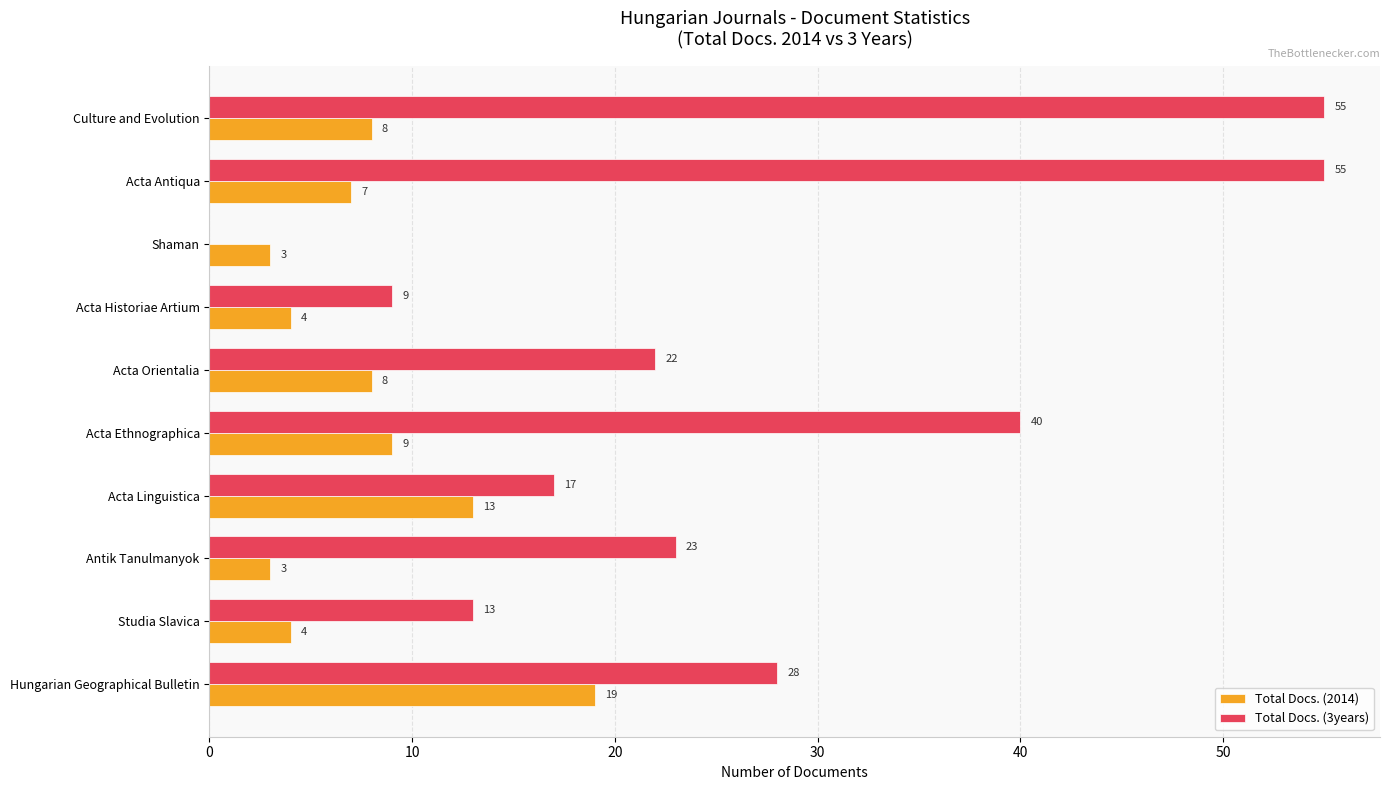

Between Acta Linguistica and Acta Antiqua, which series saw the biggest shift?

Total Docs. (3years)